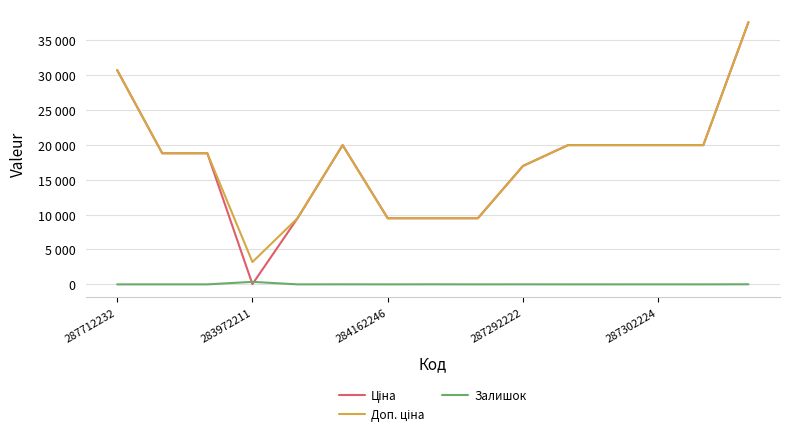

Does the chart display data point markers on the line(s)?

No